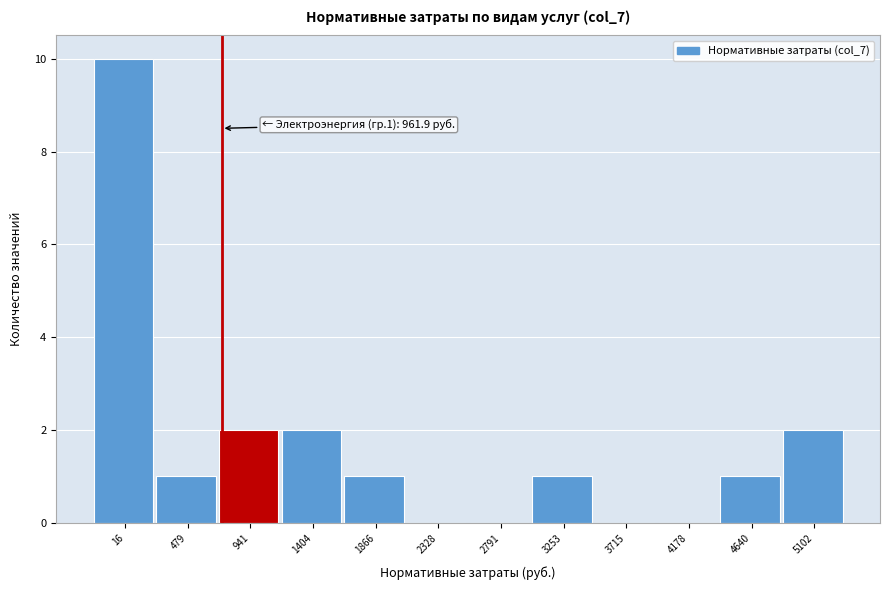

Reading left to right, list all the values displayed in this chart.

16=10	479=1	941=2	1404=2	1866=1	2328=0	2791=0	3253=1	3715=0	4178=0	4640=1	5102=2